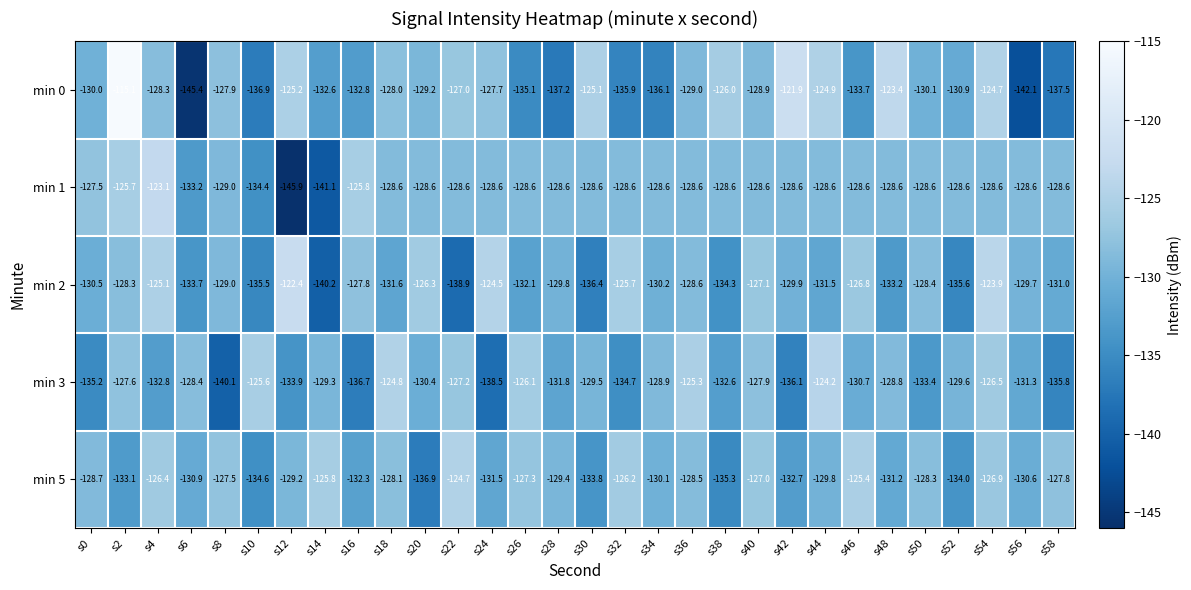

Rank the series at s2 from highest to lowest value.

min 0, min 1, min 3, min 2, min 5